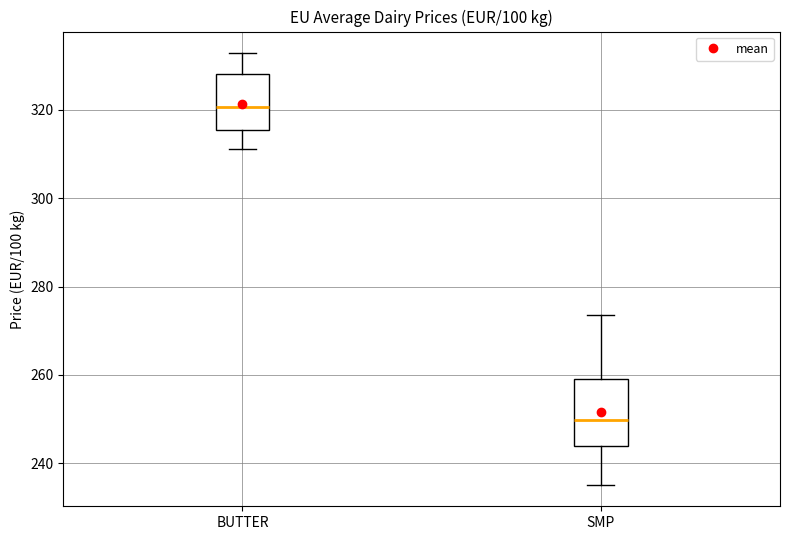

Which box's median line is the highest?

BUTTER